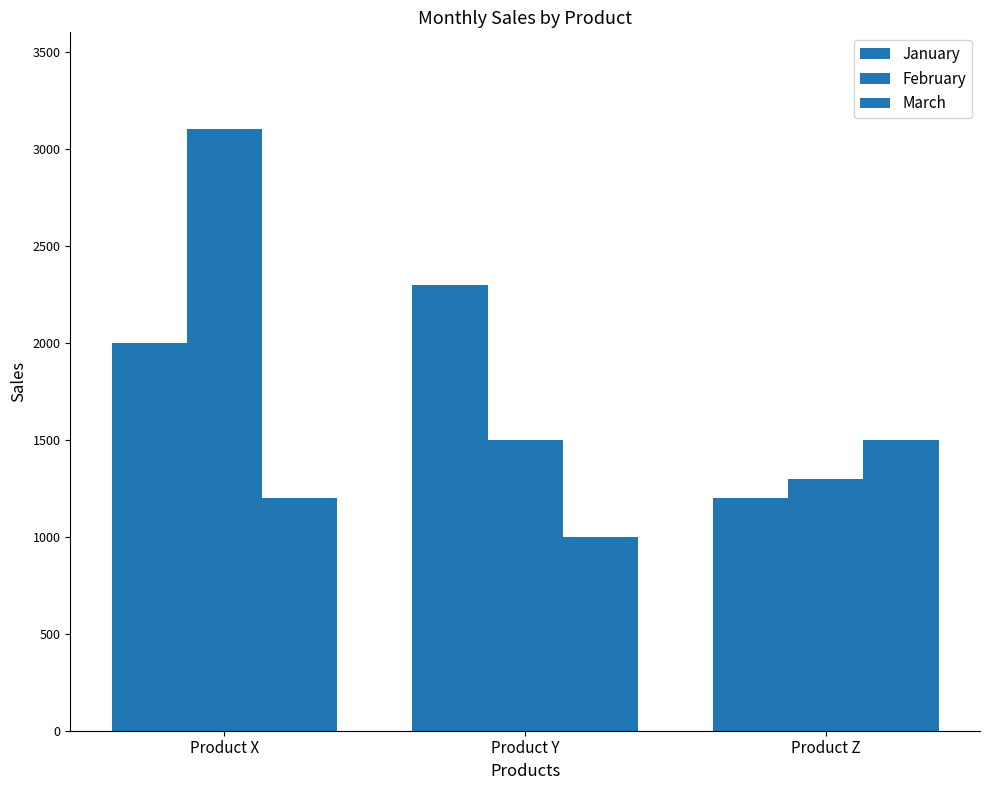

Where does the March series first go above 1200?

Product Z